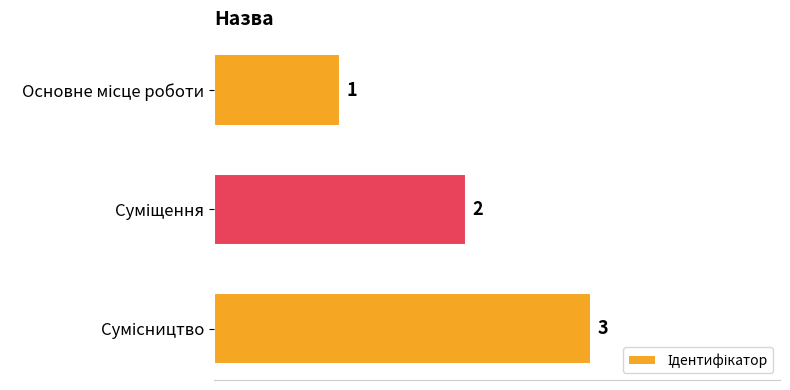

Count the values in the range 1 to 3.

3